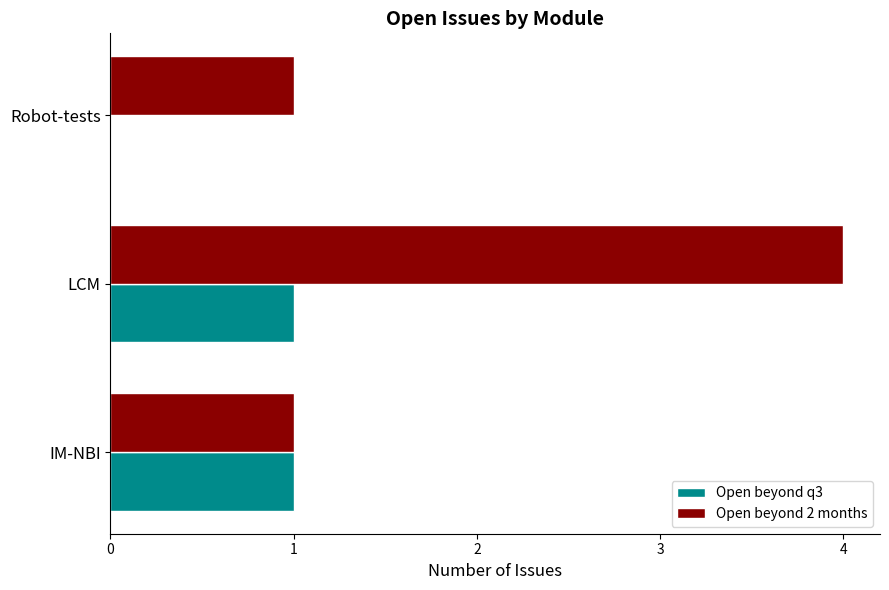

The Open beyond q3 series shows 0 at Robot-tests. True or false?

True